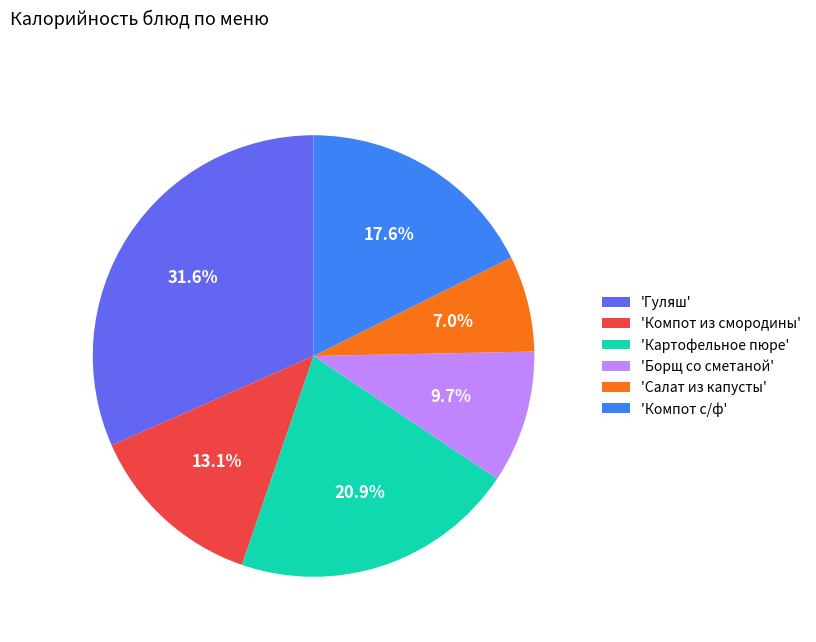

Which slice is the largest?

'Гуляш'